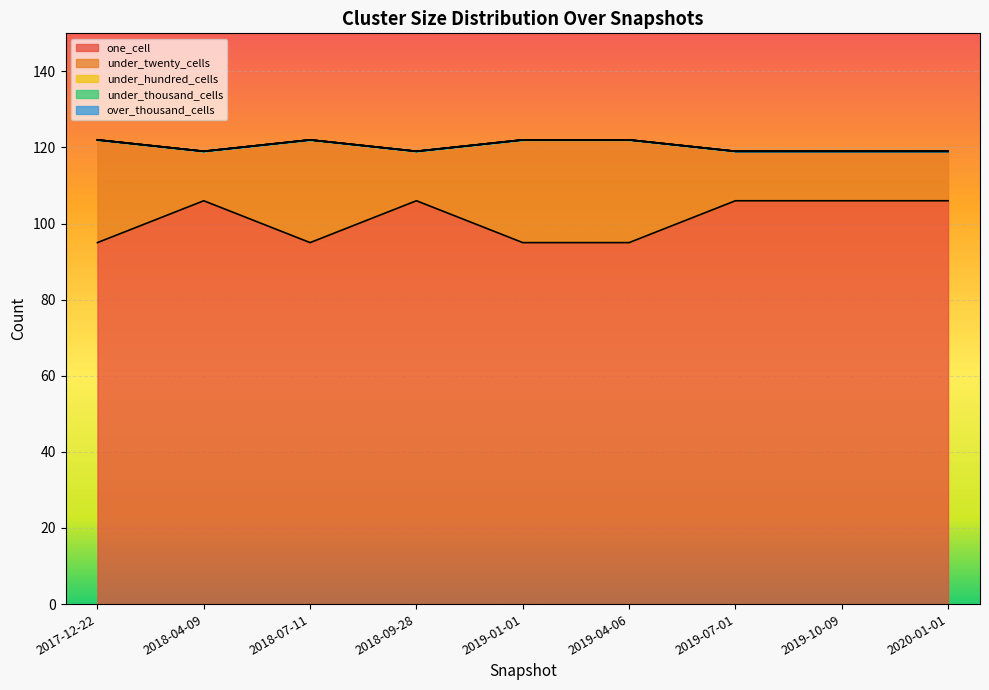

Where is under_twenty_cells nearest to the value 20?

2017-12-22